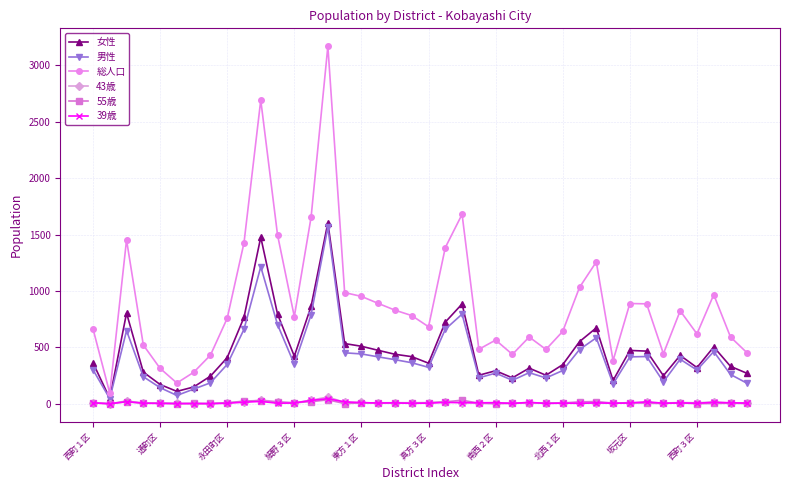

Which series has the largest range (max minus min)?

総人口